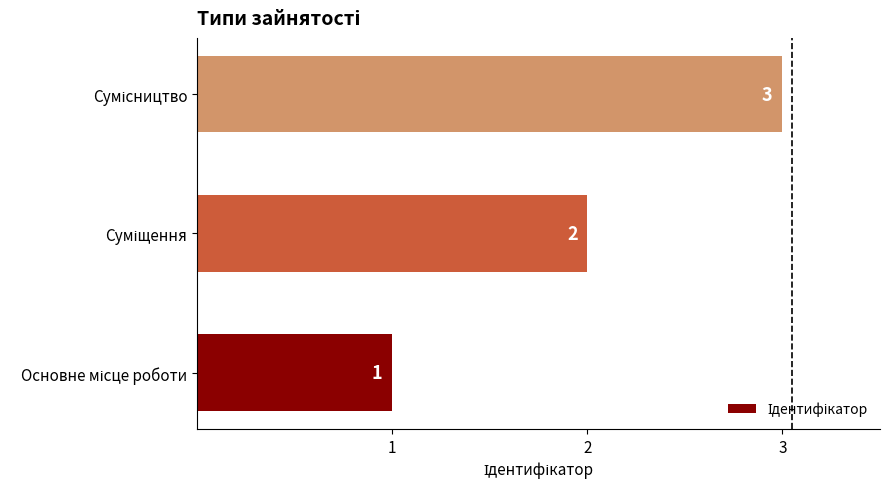

What is the greatest value displayed?

3